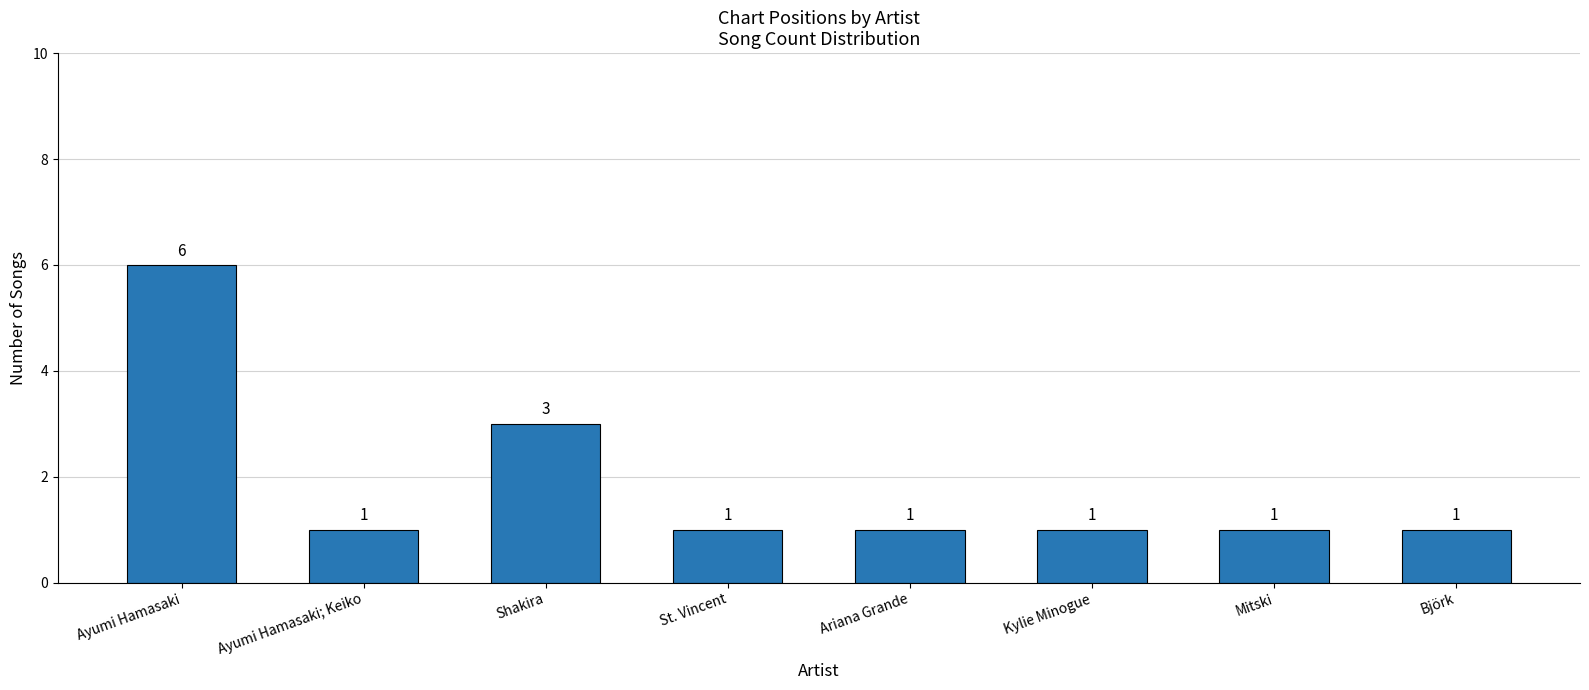

What is the ratio of the value at St. Vincent to the value at Ayumi Hamasaki; Keiko?

1.0